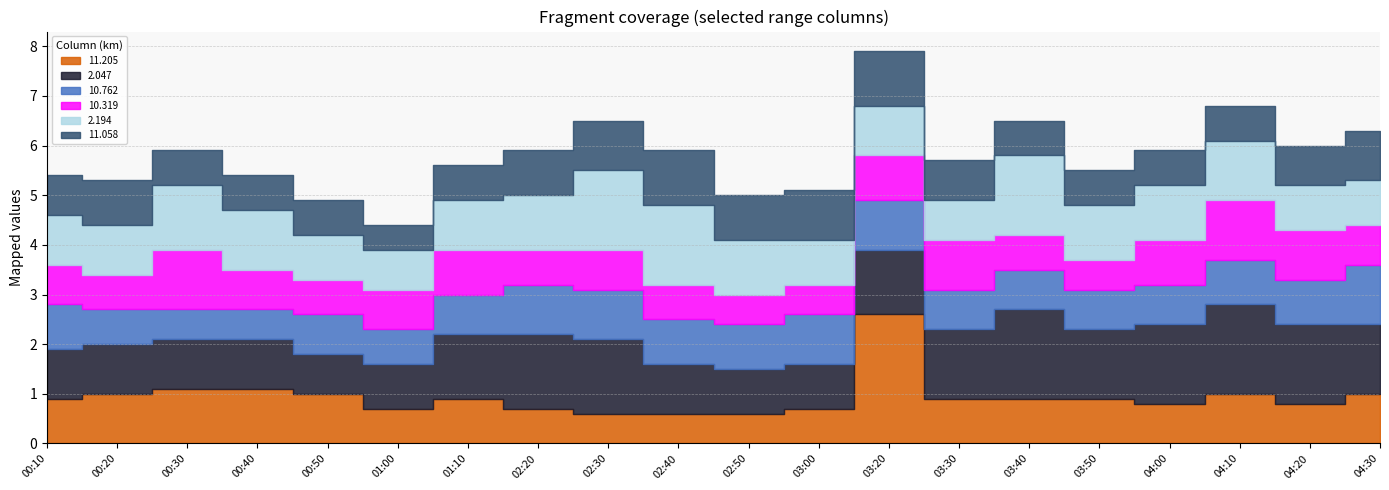

What is the total value across all series at 2004/03/07 01:10?

5.6